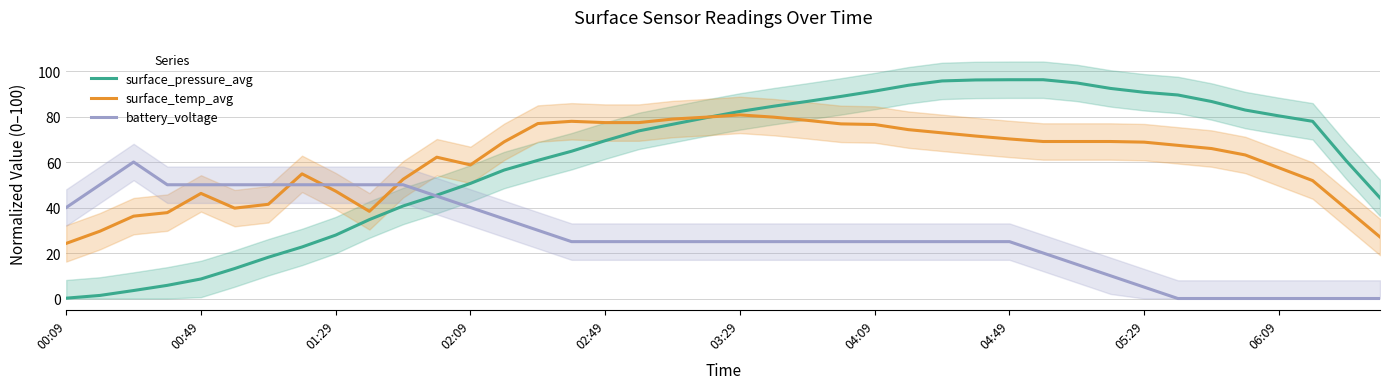

In battery_voltage, how many points are higher than both neighbors (excluding endpoints)?

1